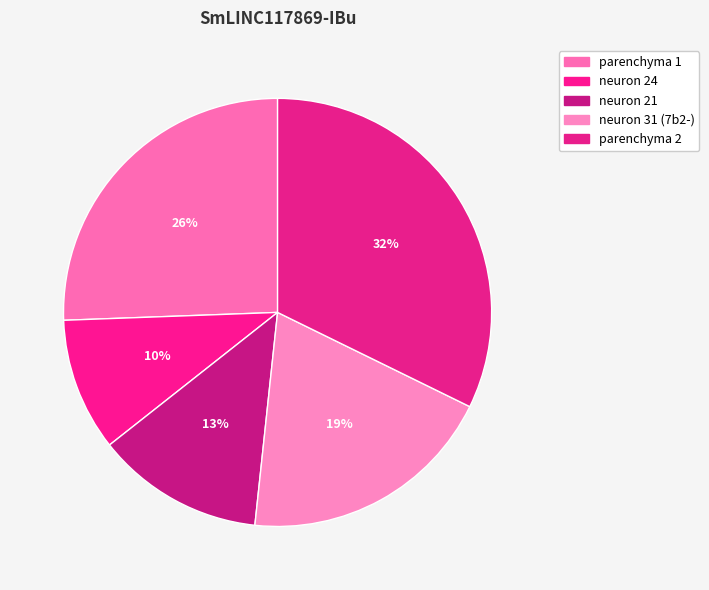

How many slices are in this pie chart?

5